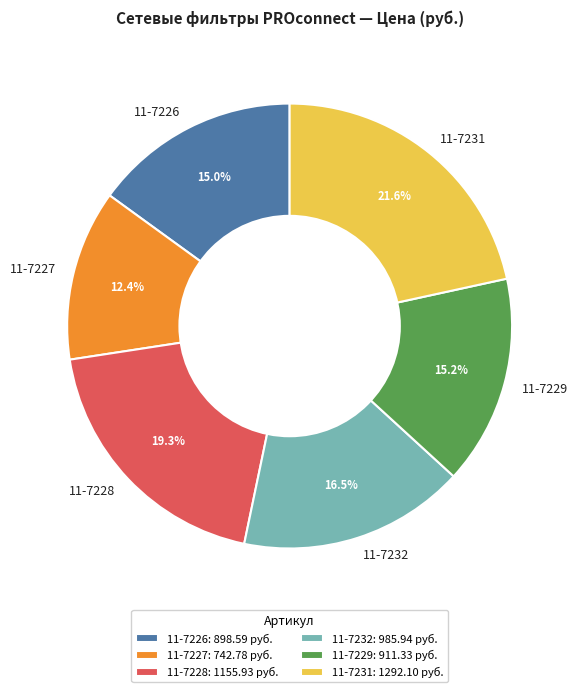

Does 11-7232 account for over 50% of the chart?

No